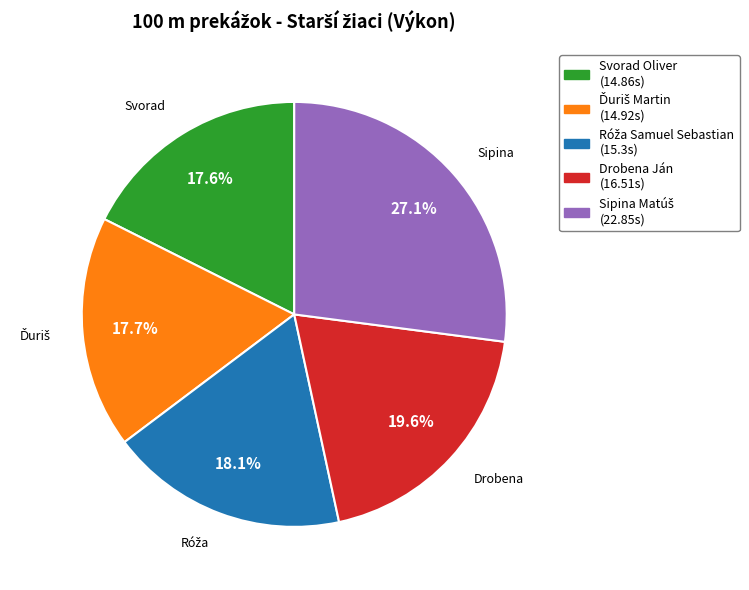

Is Drobena Ján the majority of the pie?

No